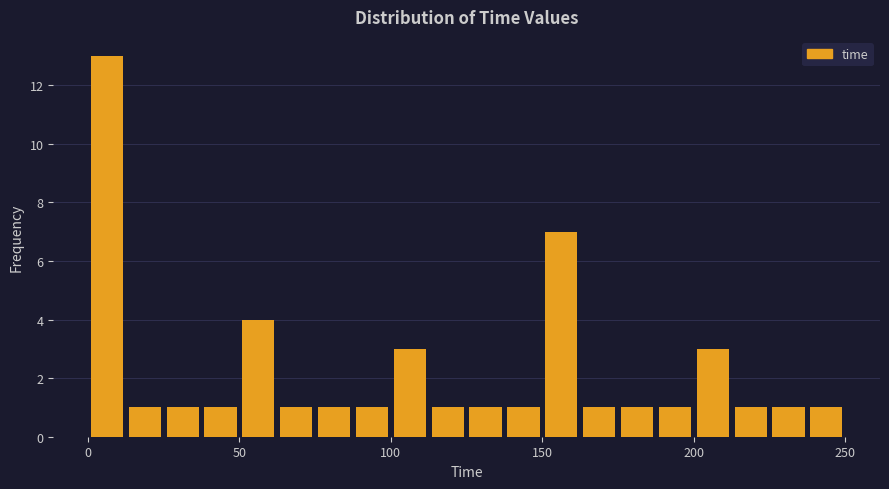

Around what value on the x-axis is the tallest bar? Give the approximate position of its centre, as read against the axis.

5